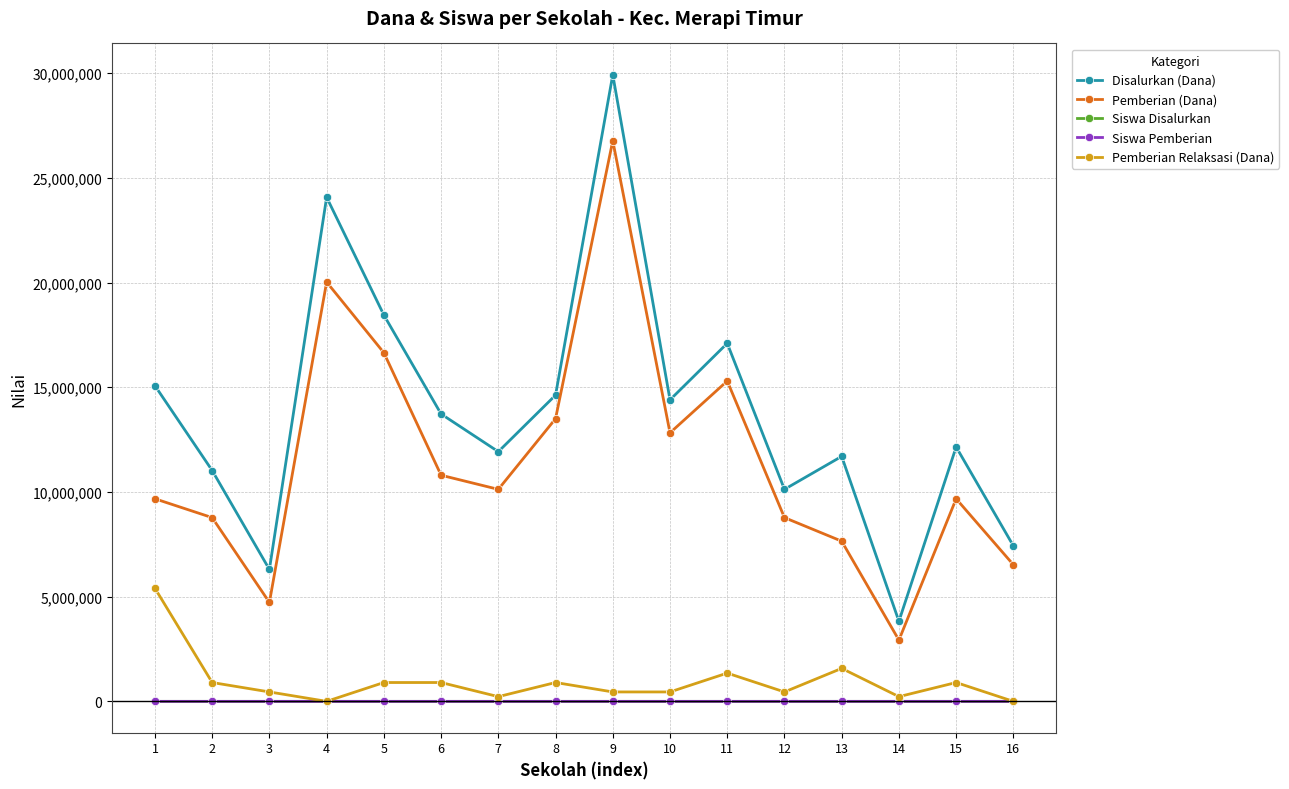

True or false: Siswa Pemberian has more than 1 points higher than both neighbors.

True